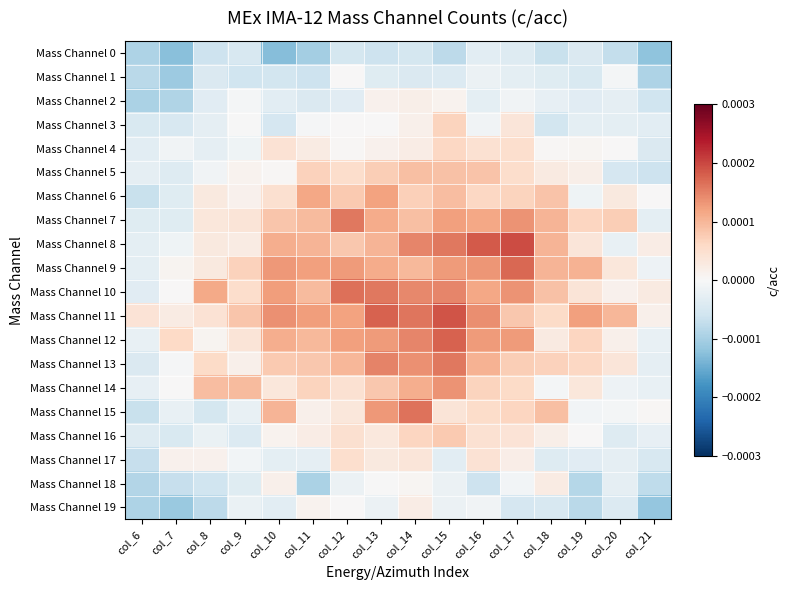

At which category is the sum across all series the highest?

col_15